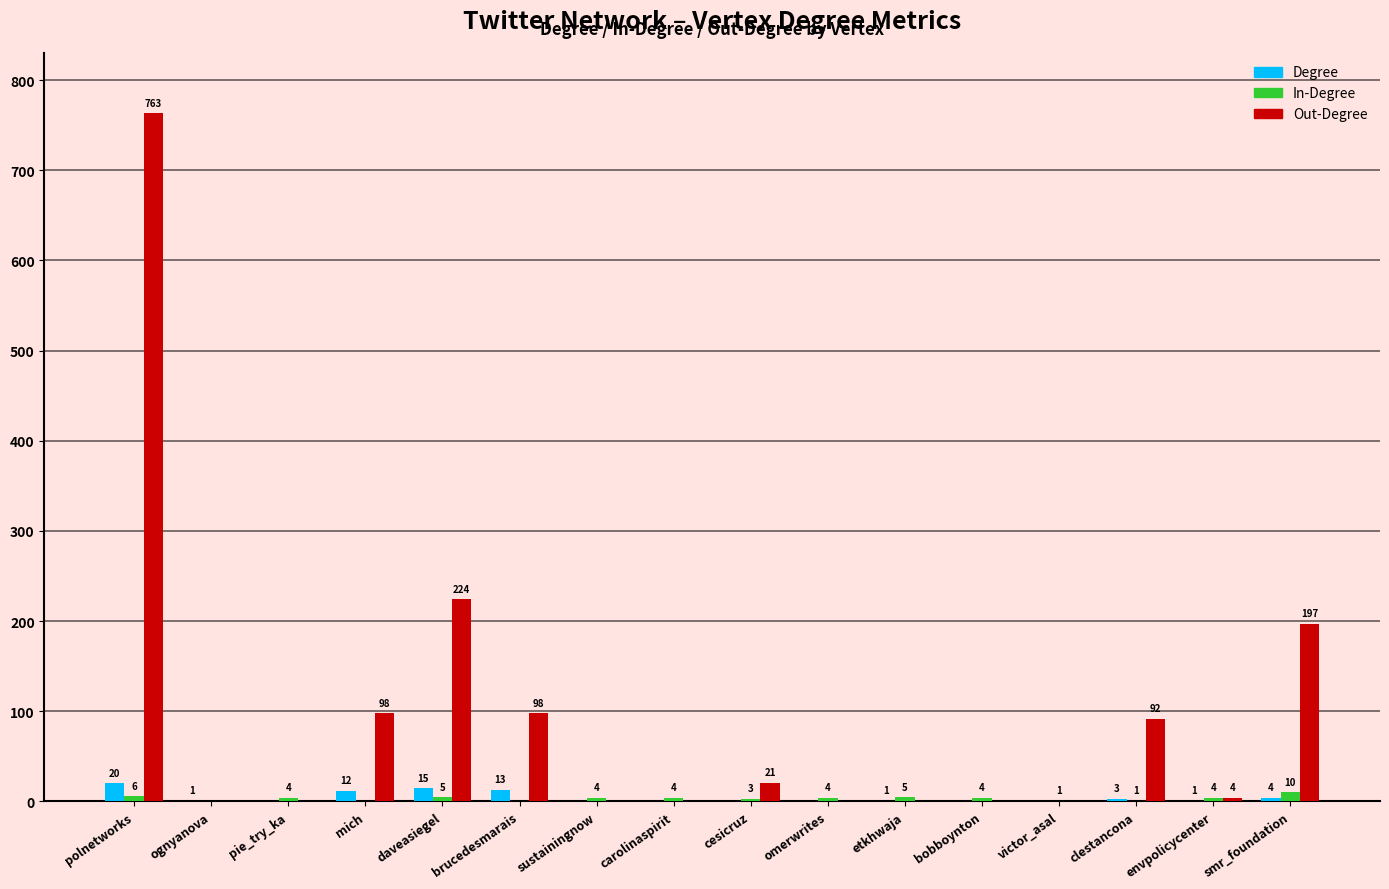

Does the chart contain stacked bars?

No